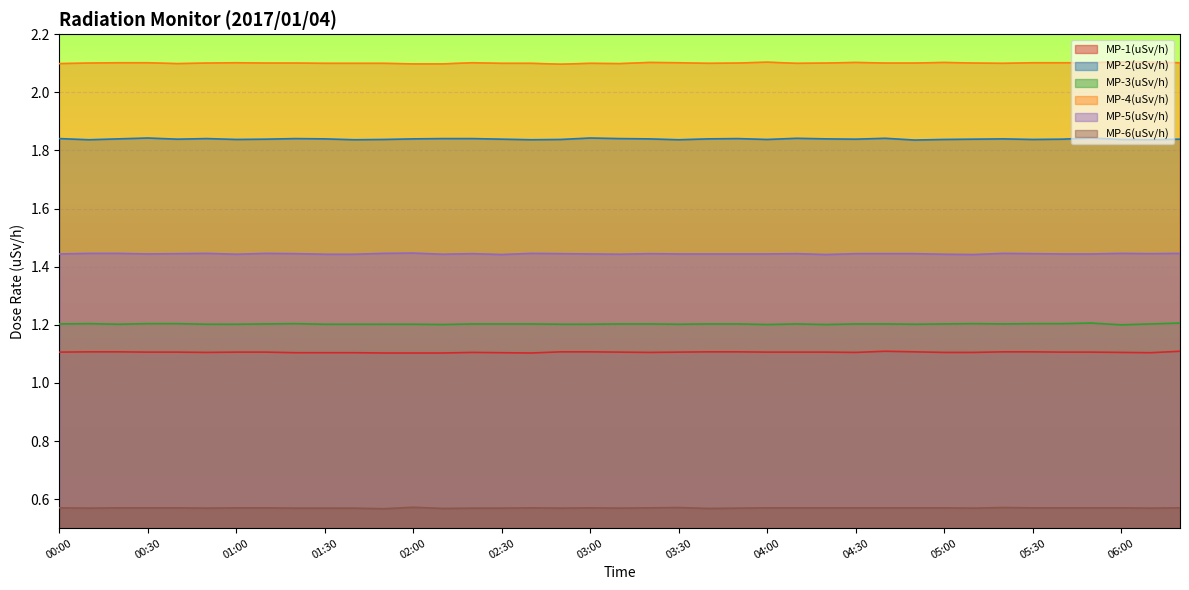

What position from the left is 06:20?

39